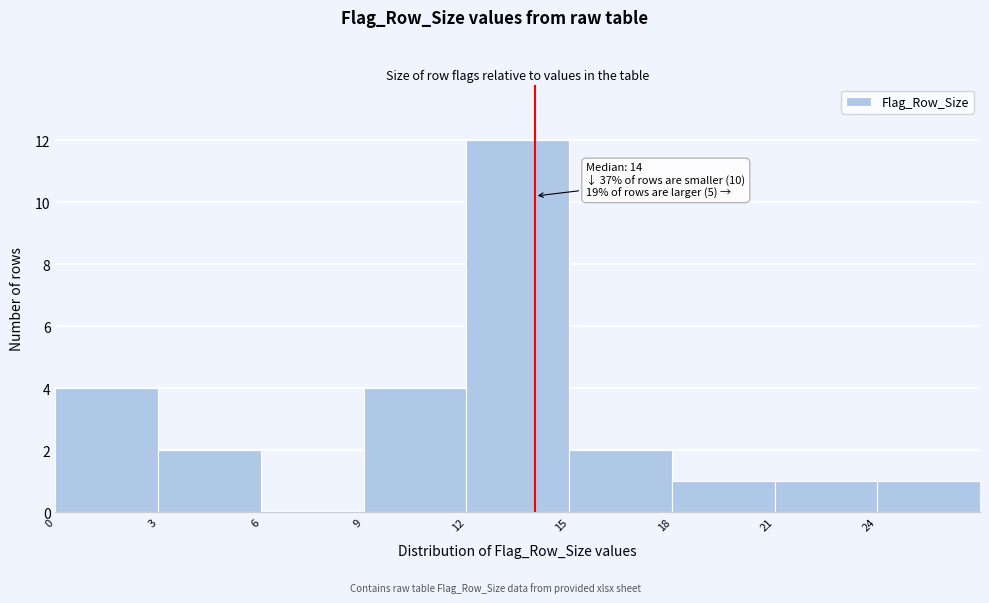

Which range on the x-axis has the tallest bar?

12 to 15